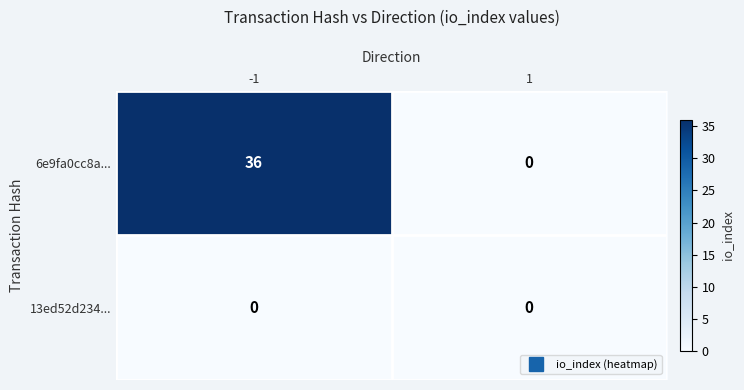

Rank the series at -1 from lowest to highest value.

13ed52d234..., 6e9fa0cc8a...